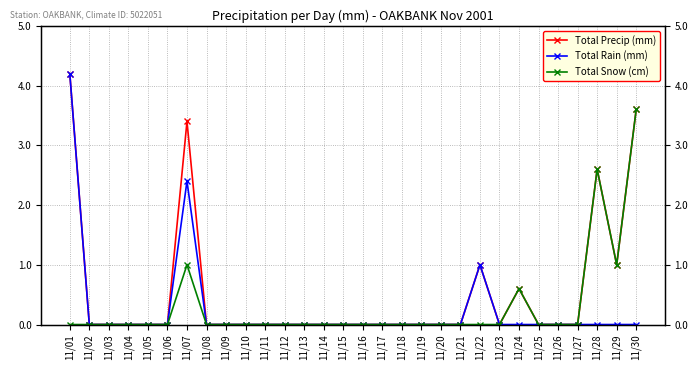

Is this an area chart (filled region under the line)?

No